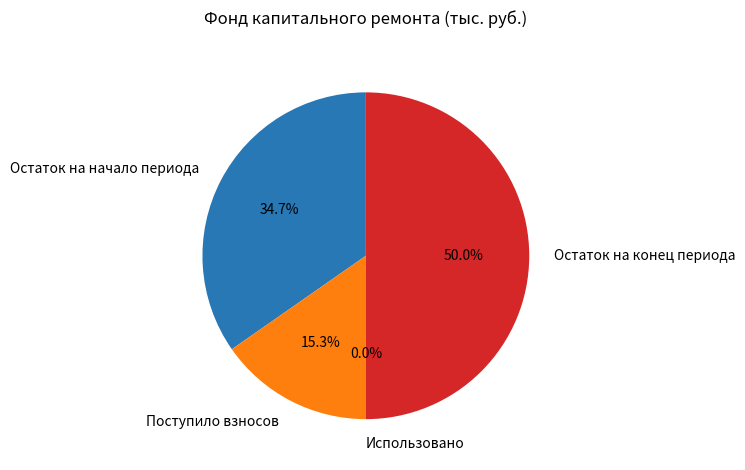

What is the largest slice in the pie chart?

Остаток на конец периода